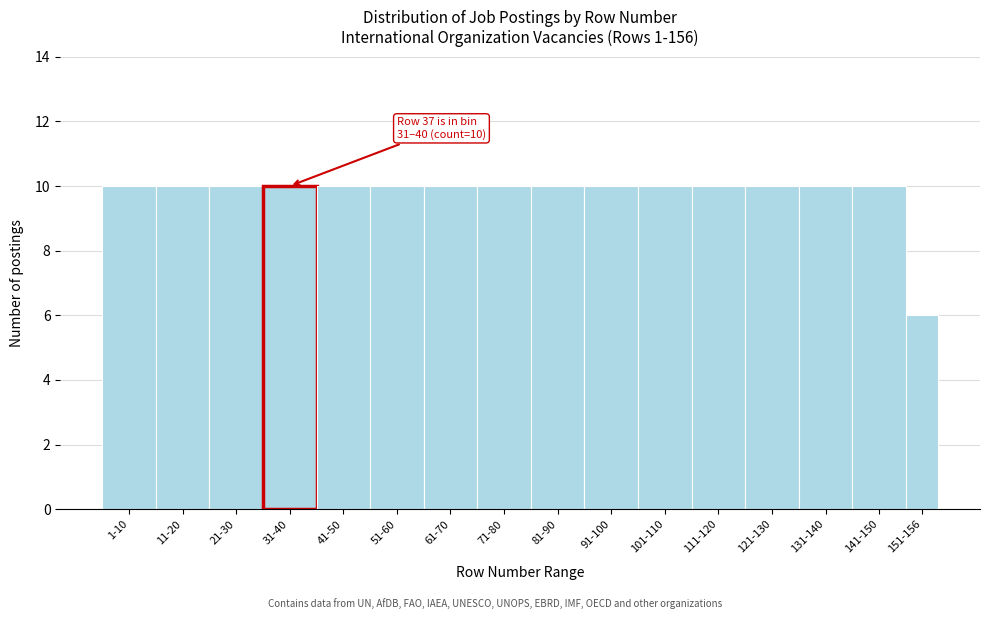

Reading right to left, extract all data points from this chart.

151-156=6	141-150=10	131-140=10	121-130=10	111-120=10	101-110=10	91-100=10	81-90=10	71-80=10	61-70=10	51-60=10	41-50=10	31-40=10	21-30=10	11-20=10	1-10=10